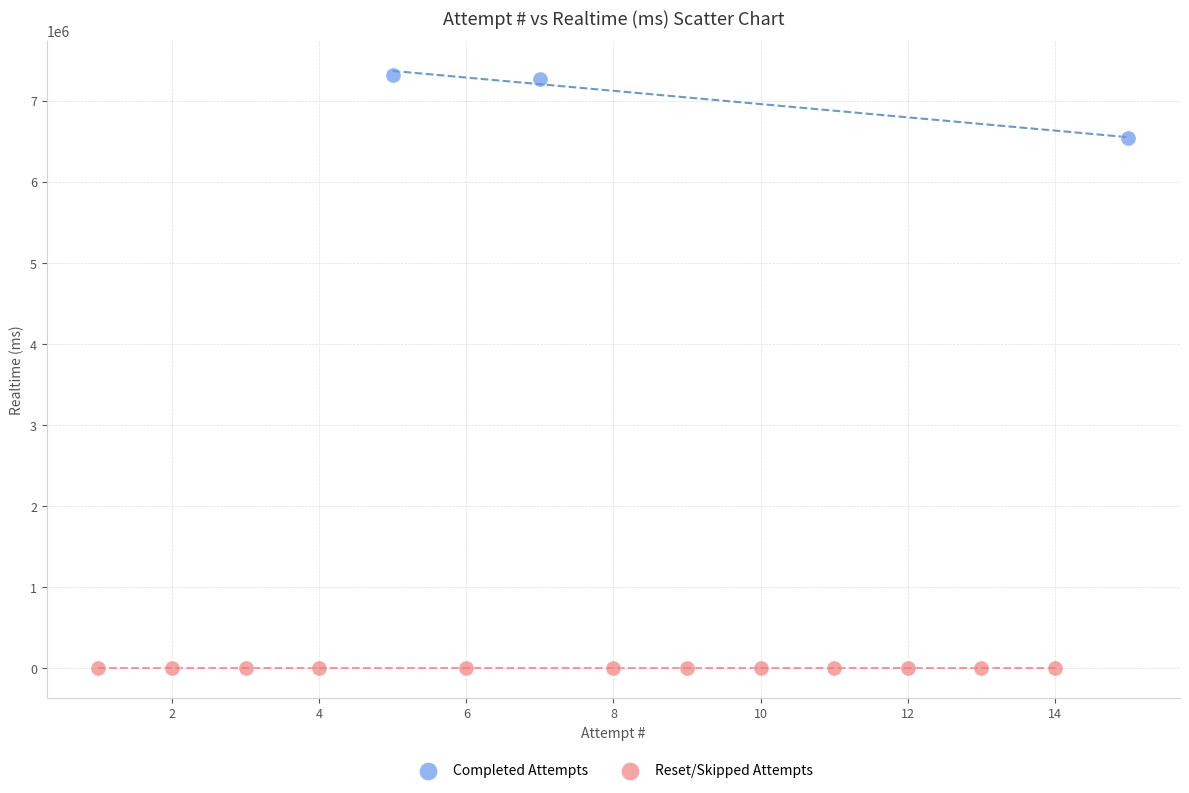

Which series contains the highest Y value?

Completed Attempts